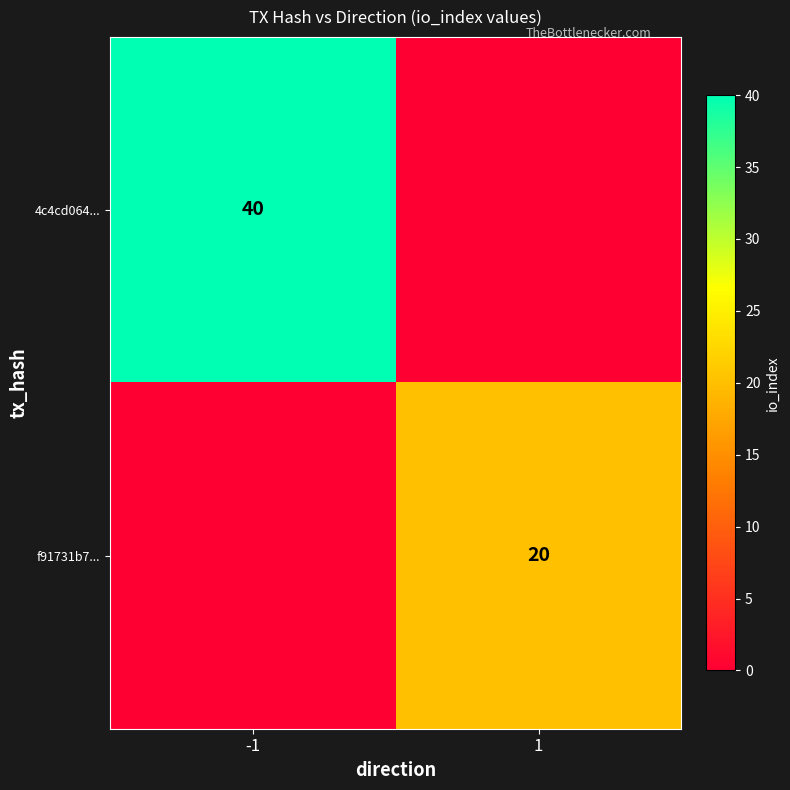

At which category is the sum across all series the highest?

-1